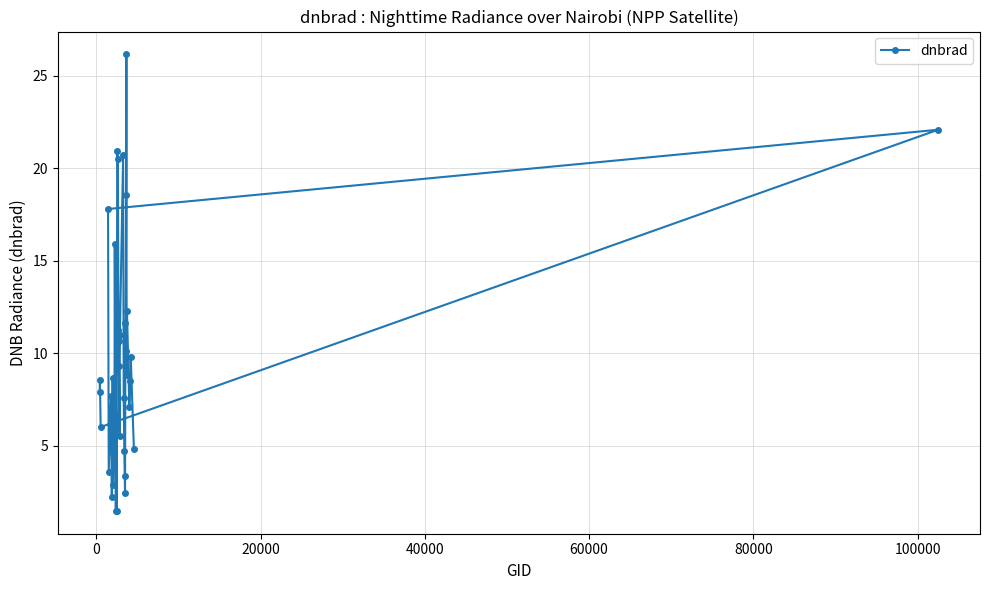

How many lines are shown in the chart?

1